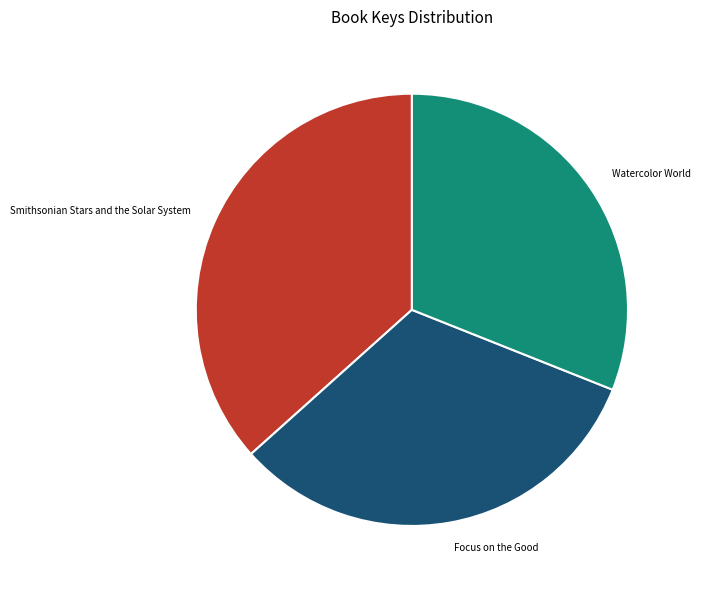

Which has a higher value, Smithsonian Stars and the Solar System or Focus on the Good?

Smithsonian Stars and the Solar System